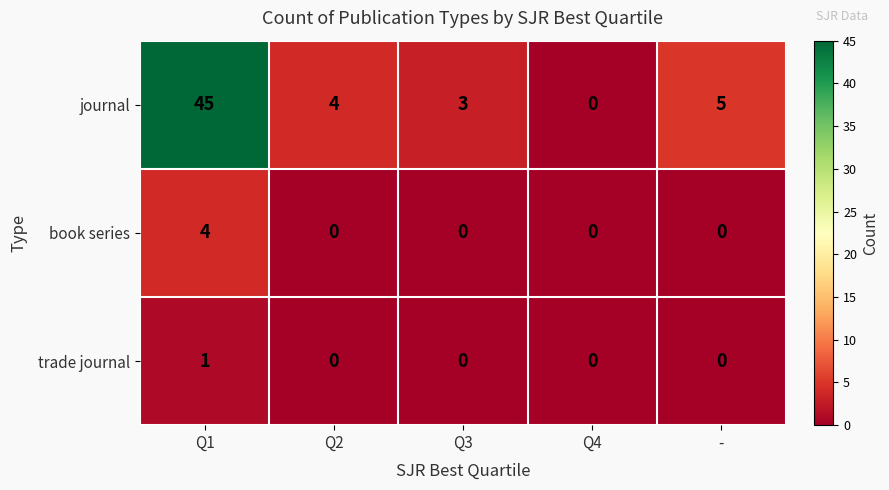

Count the number of categories in the chart.

5